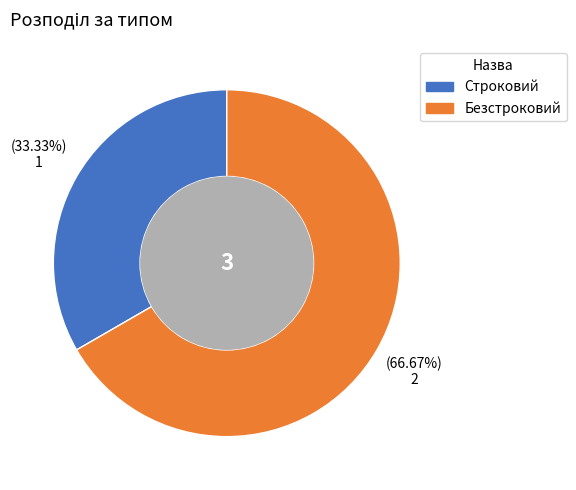

What is the smallest slice in the pie chart?

Строковий